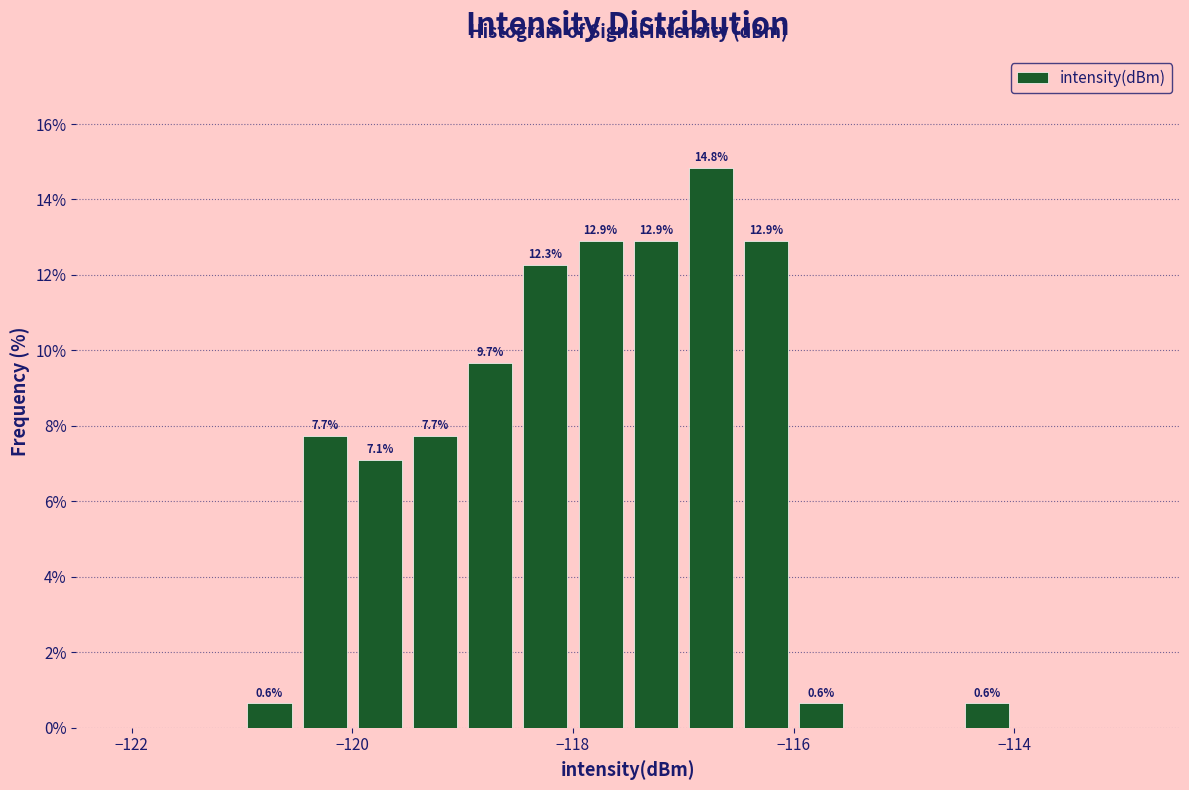

Read against the x-axis, roughly where is the centre of the tallest bar?

-116.8